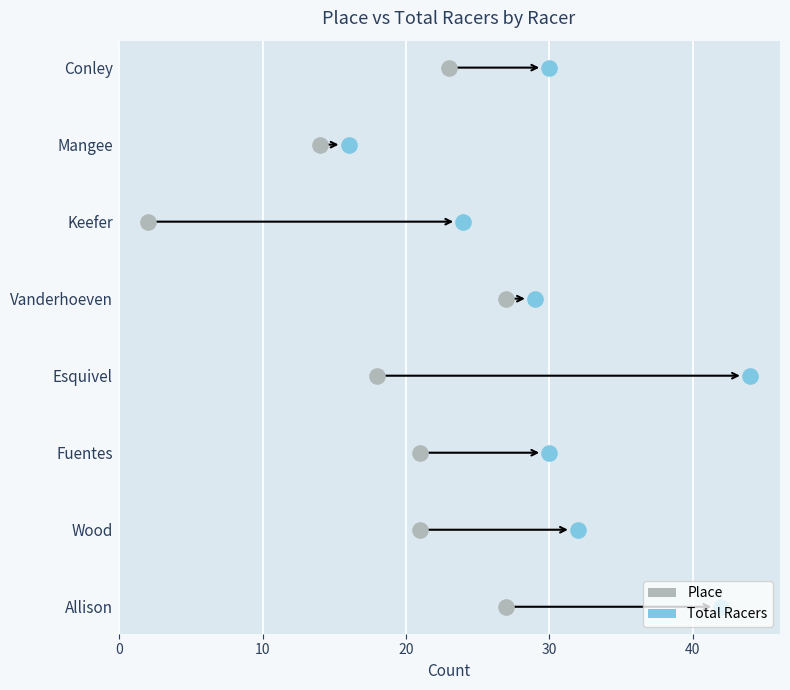

Which series has the widest spread of Y values?

Place